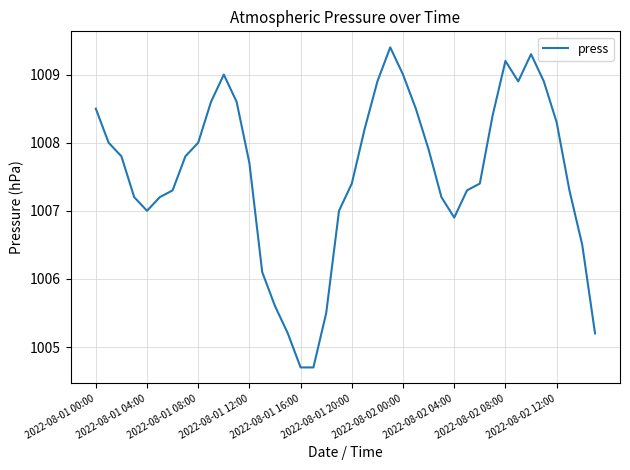

What is the maximum value shown in the chart?

1009.4